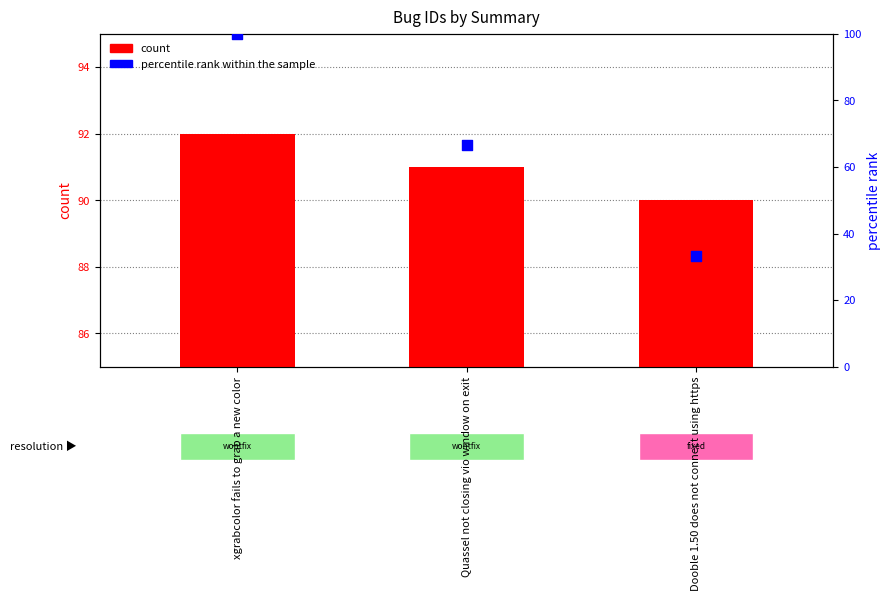

Which series reaches the minimum Y coordinate?

percentile rank within the sample